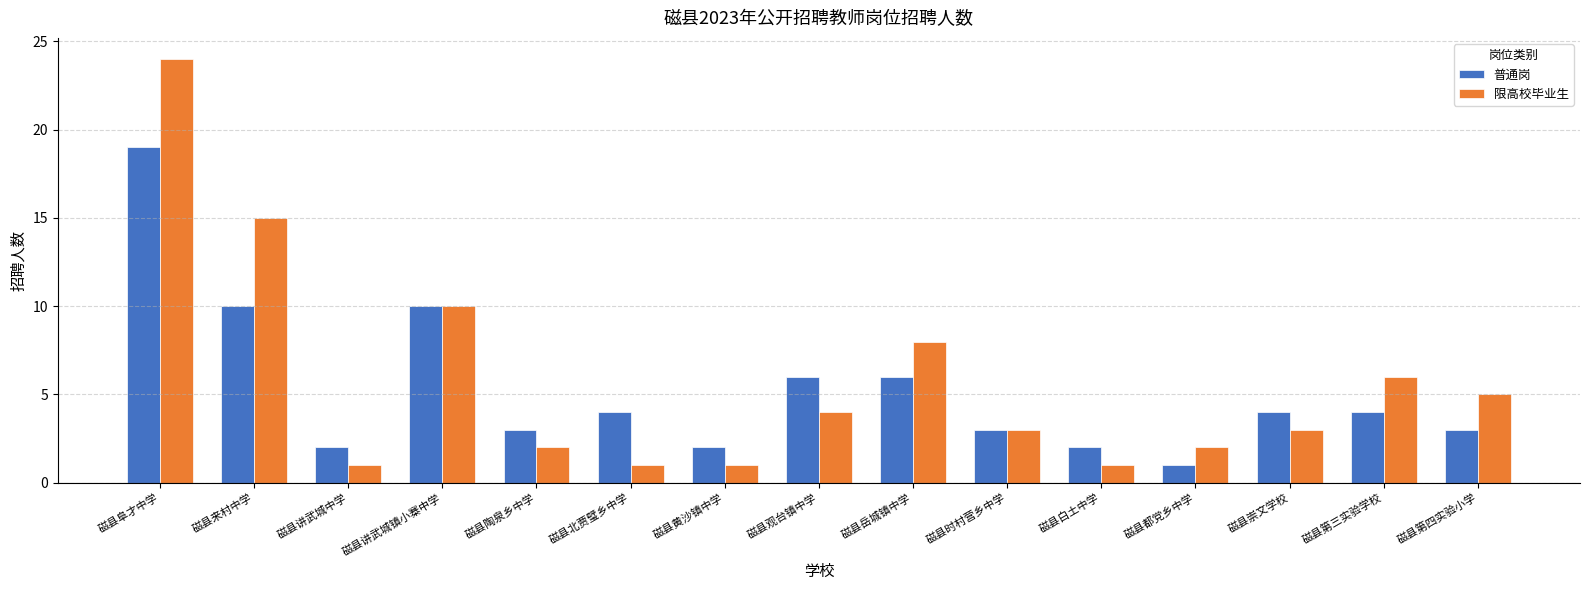

At 磁县第四实验小学, list the series in order from largest to smallest.

限高校毕业生, 普通岗